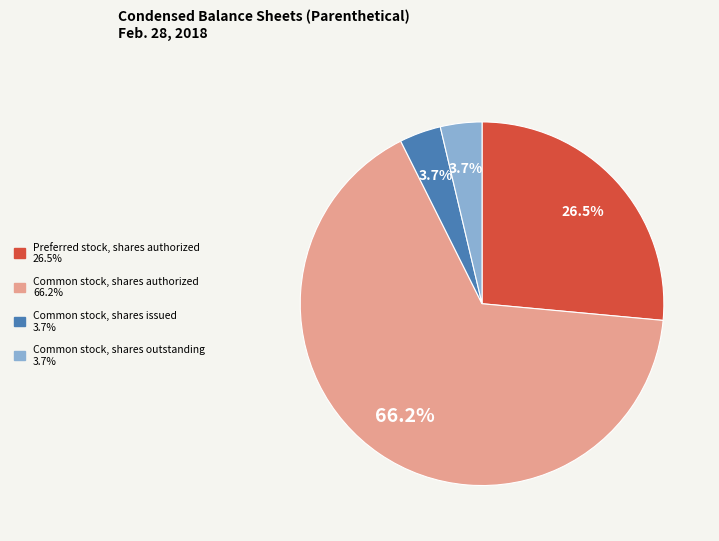

What is the largest slice in the pie chart?

Common stock, shares authorized